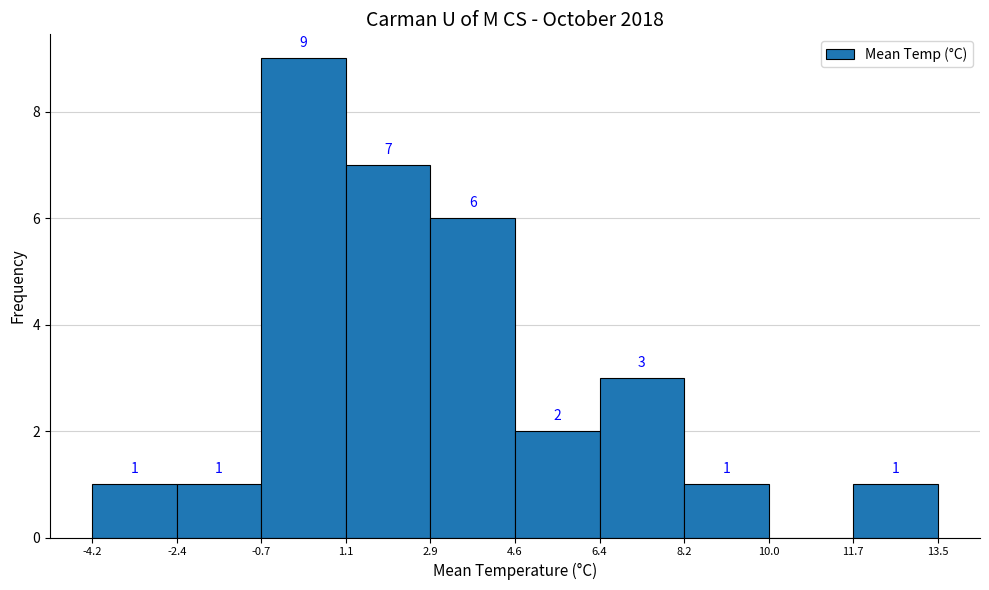

Which range on the x-axis has the tallest bar?

-0.7 to 1.1